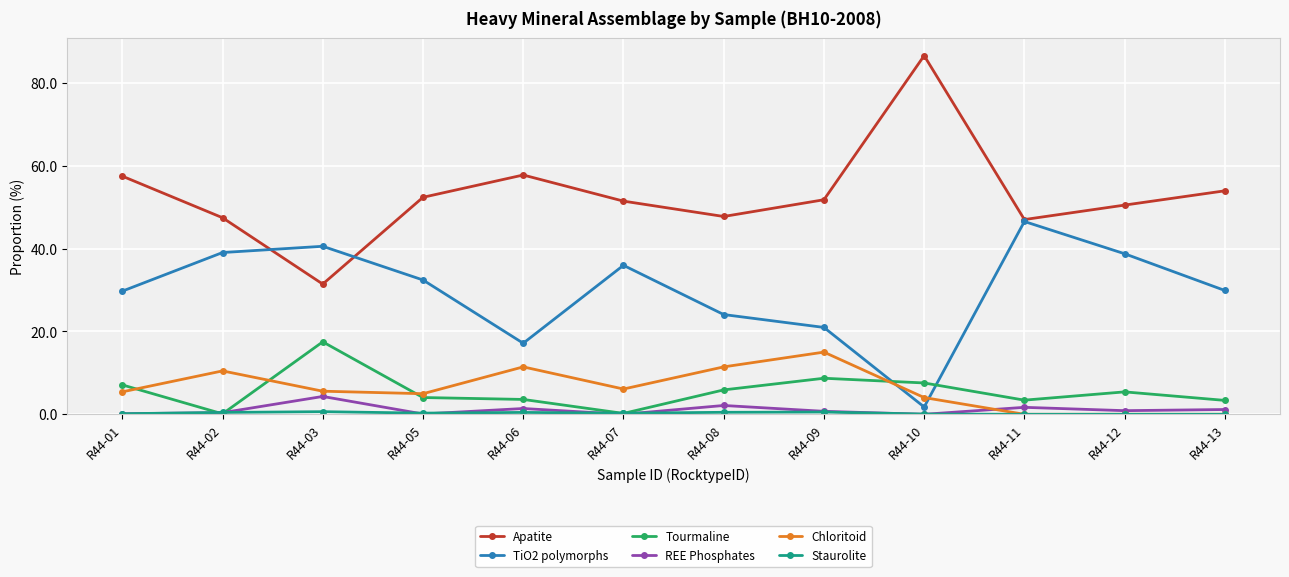

True or false: TiO2 polymorphs and Tourmaline intersect in this chart.

True